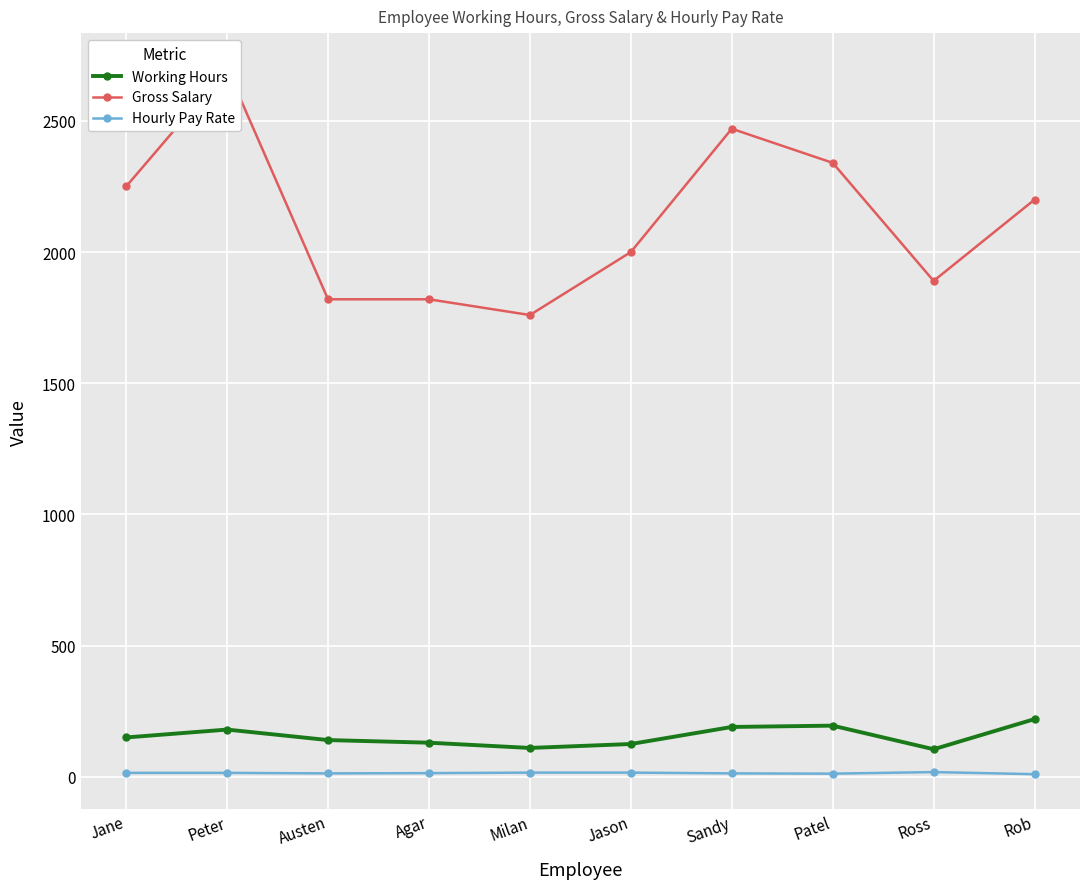

Reading left to right, extract all data points from this chart.

Working Hours: Jane=150	Peter=180	Austen=140	Agar=130	Milan=110	Jason=125	Sandy=190	Patel=195	Ross=105	Rob=220
Gross Salary: Jane=2250	Peter=2700	Austen=1820	Agar=1820	Milan=1760	Jason=2000	Sandy=2470	Patel=2340	Ross=1890	Rob=2200
Hourly Pay Rate: Jane=15	Peter=15	Austen=13	Agar=14	Milan=16	Jason=16	Sandy=13	Patel=12	Ross=18	Rob=10